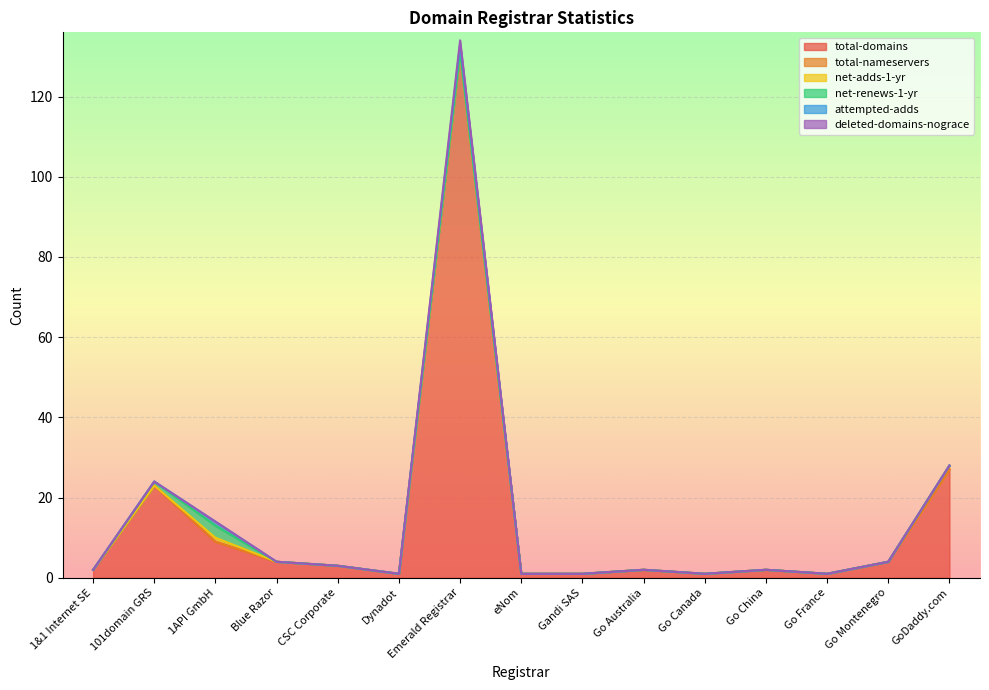

The value of total-domains at Go Montenegro is 2. True or false?

False